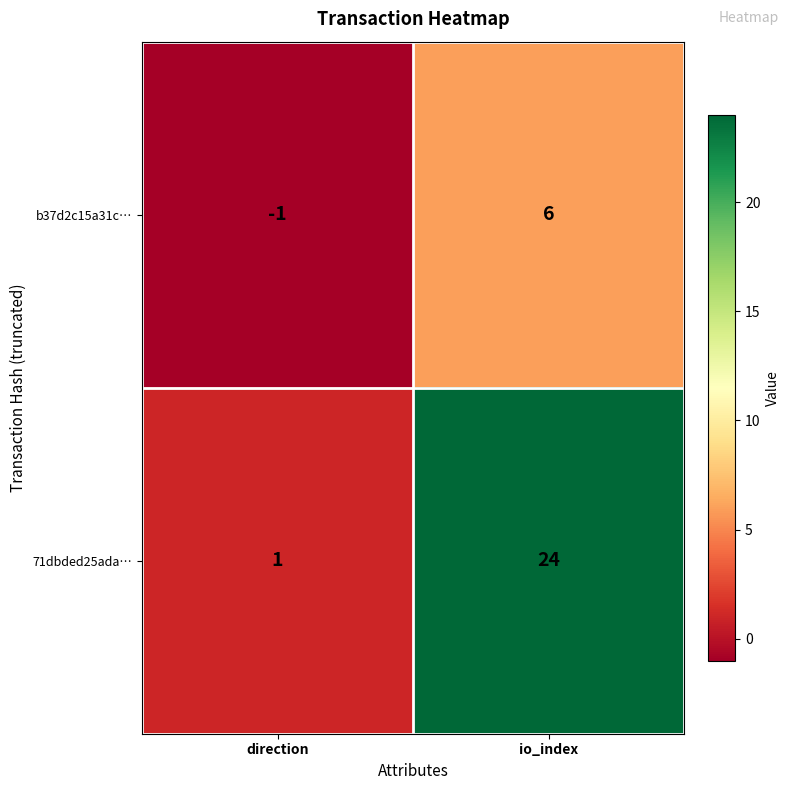

Rank the series at io_index from highest to lowest value.

71dbded25ada…, b37d2c15a31c…